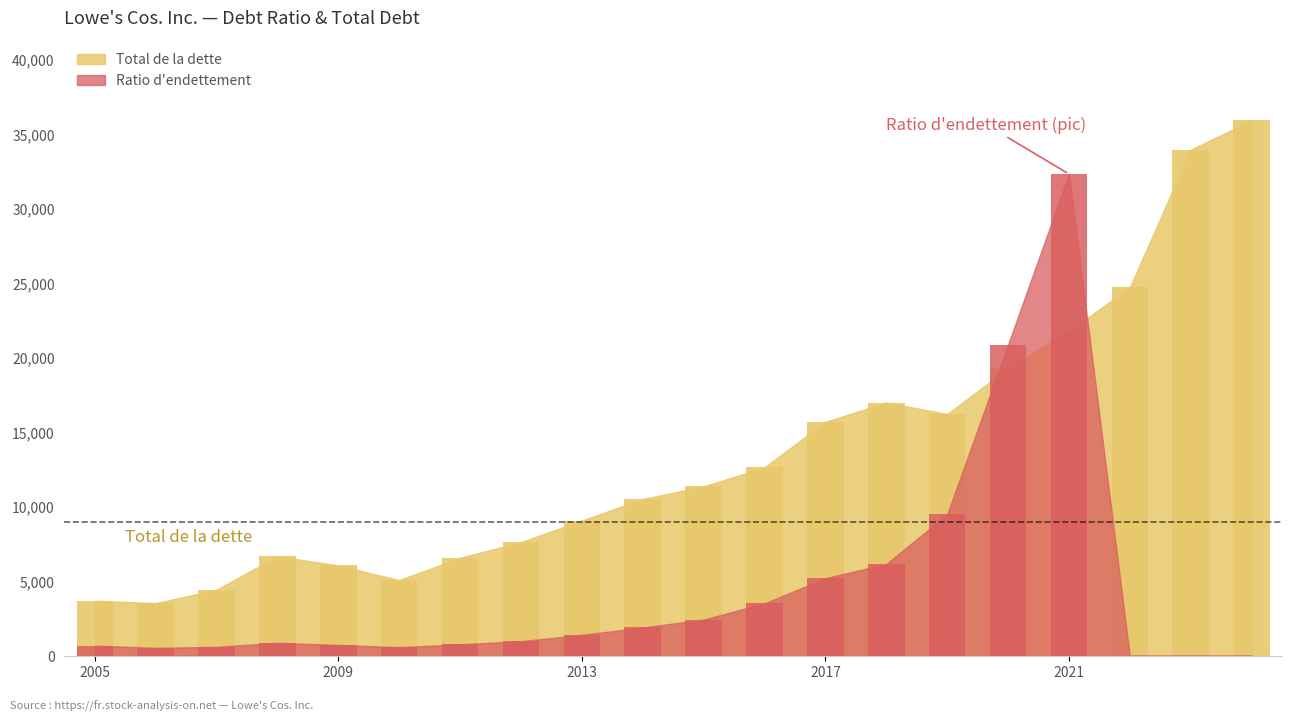

Is the value of Ratio d'endettement at 2008-02-01 greater than the value of Total de la dette at 2005-01-28?

No